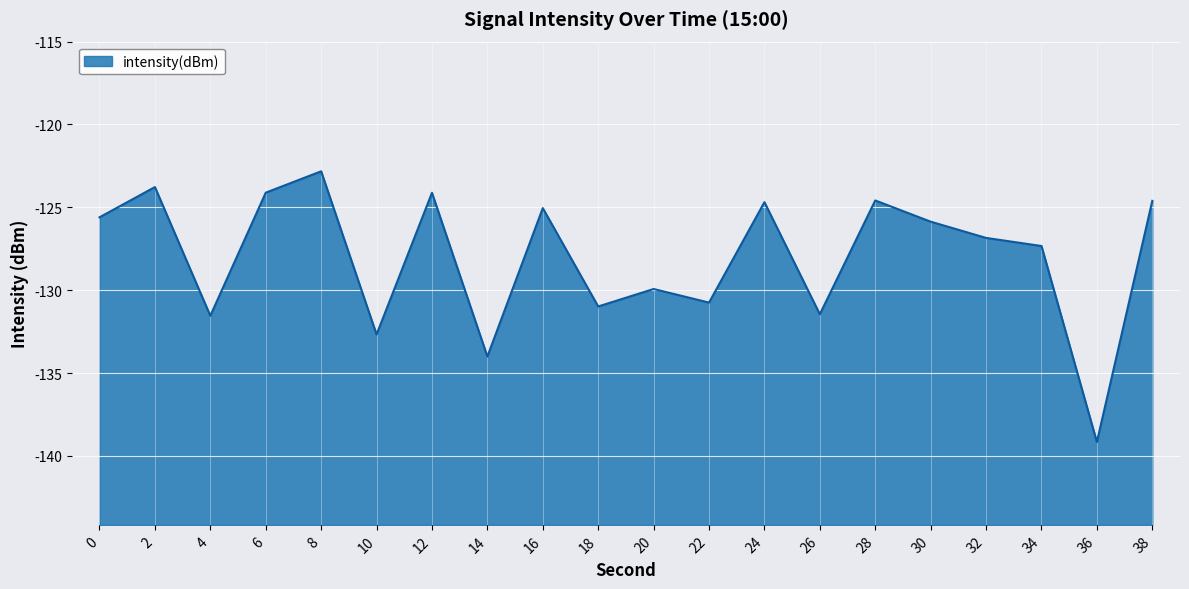

What is the change in value from 2 to 10?

-8.9